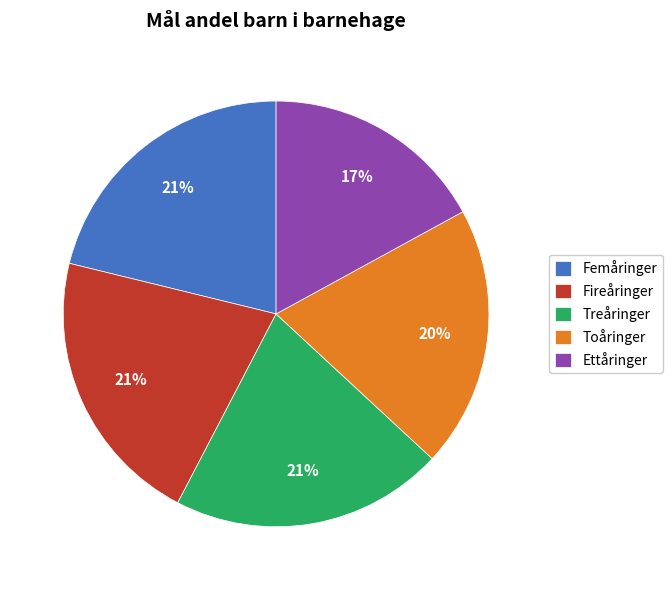

True or false: Ettåringer accounts for 17% of the total.

True